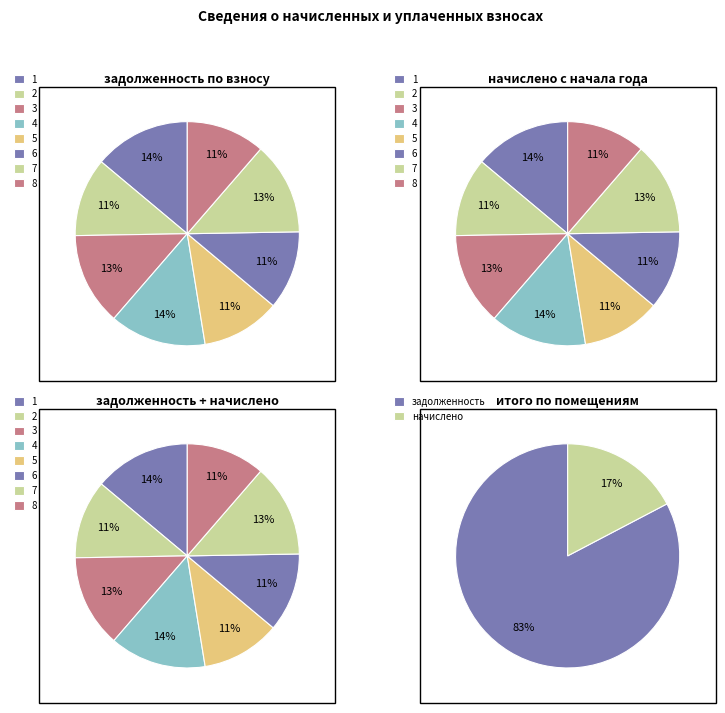

What is the spread (max minus min) of values at 1?

15664.8